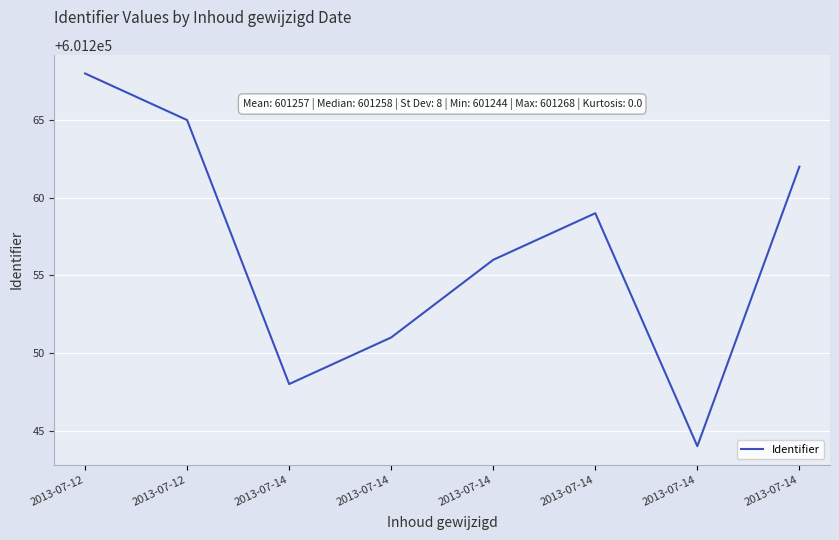

How many lines are shown in the chart?

1